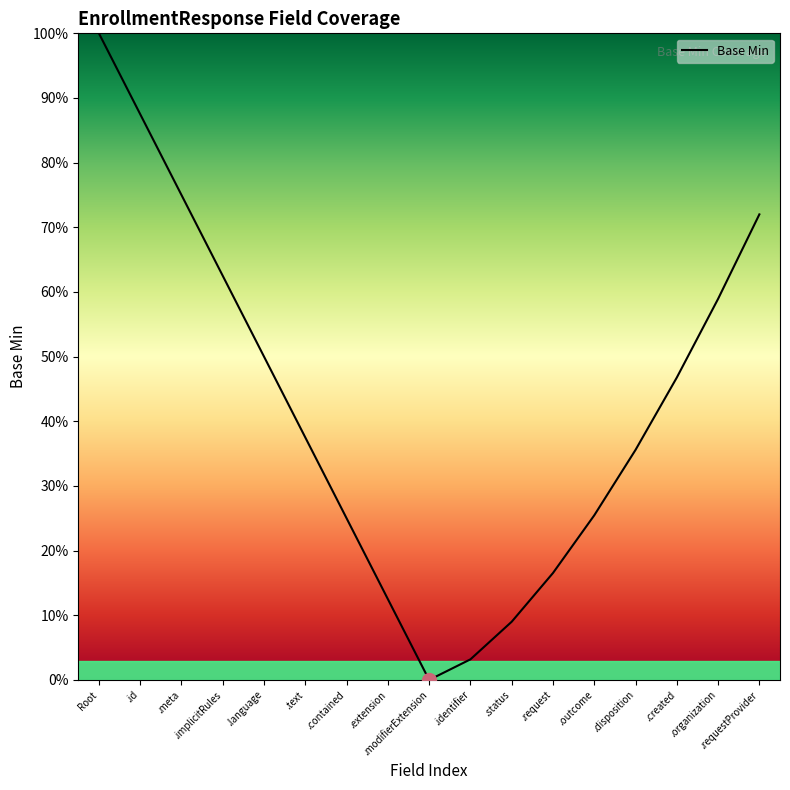

Does the chart display data point markers on the line(s)?

No